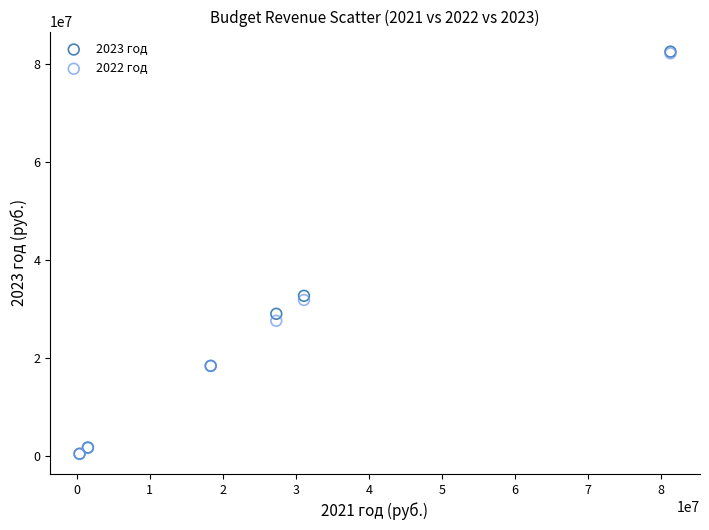

What are all the series names shown in the legend?

2023 год, 2022 год